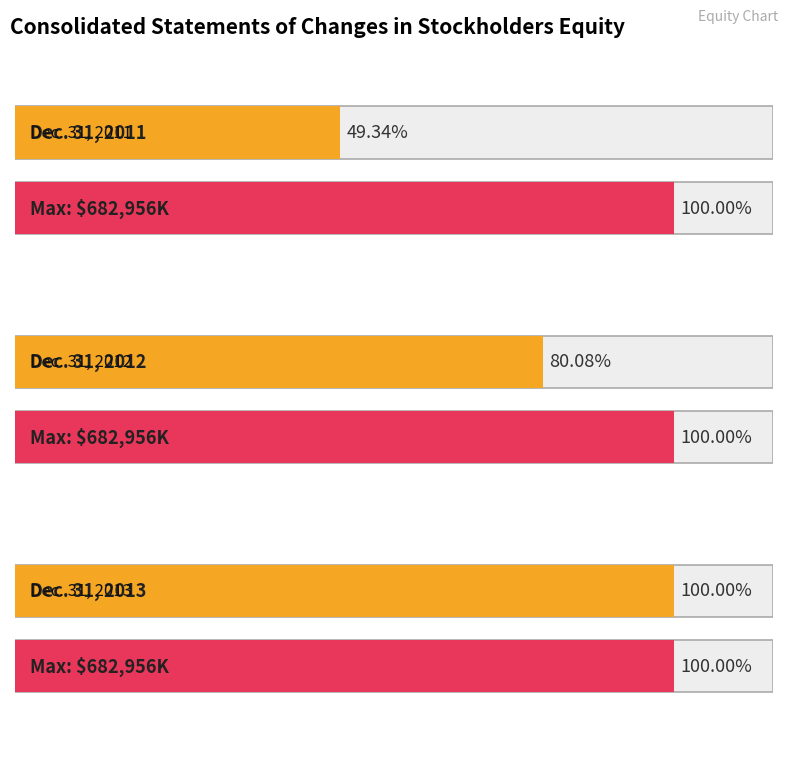

List the labels in order of value, smallest first.

Dec. 31, 2011, Dec. 31, 2012, Dec. 31, 2013